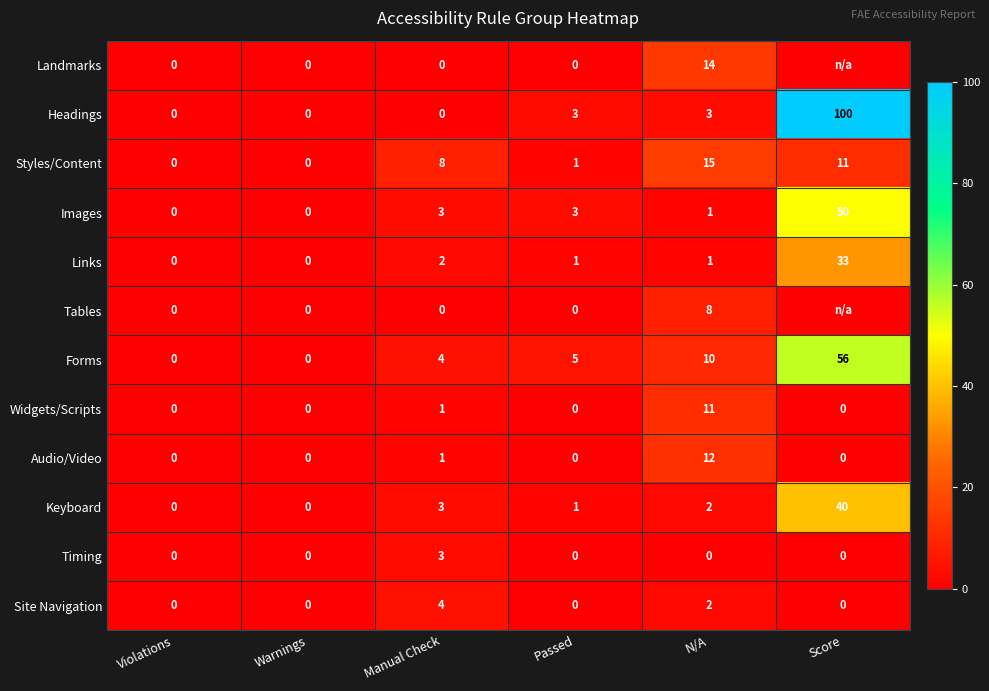

Between Warnings and N/A, which series saw the biggest shift?

Styles/Content